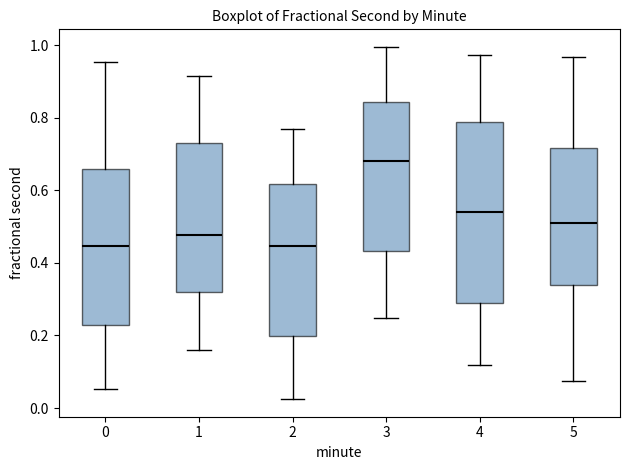

Which box's median line is the highest?

3